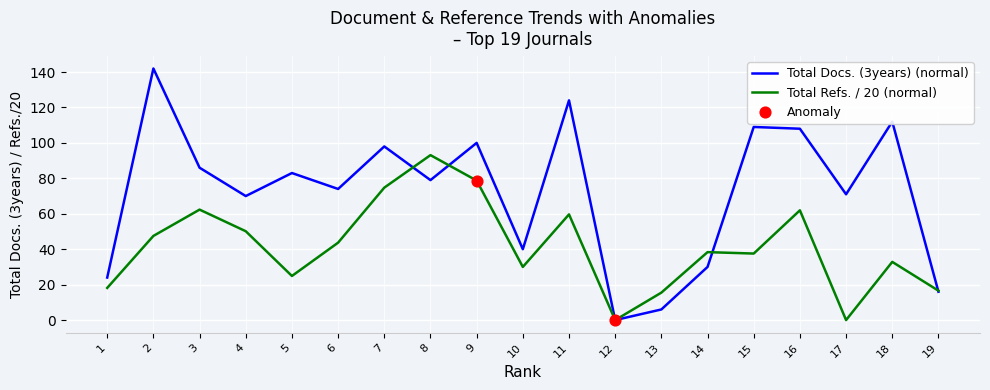

What is the spread (max minus min) of values at 19?

0.6